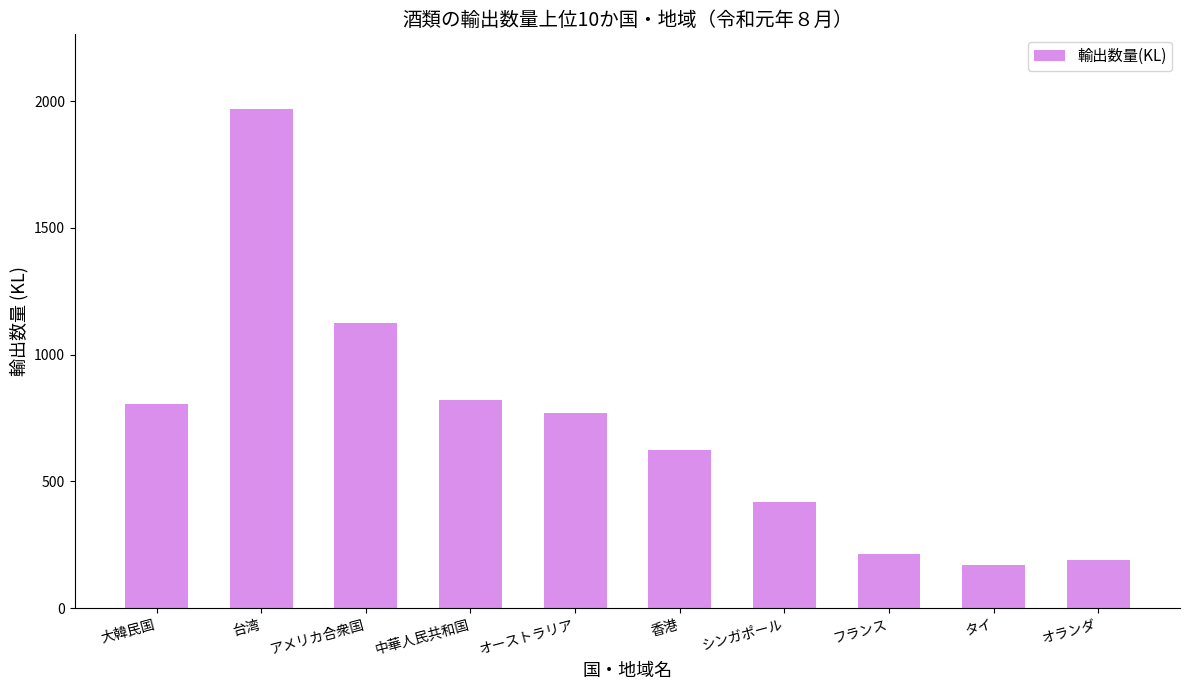

How many data points are less than 771?

5